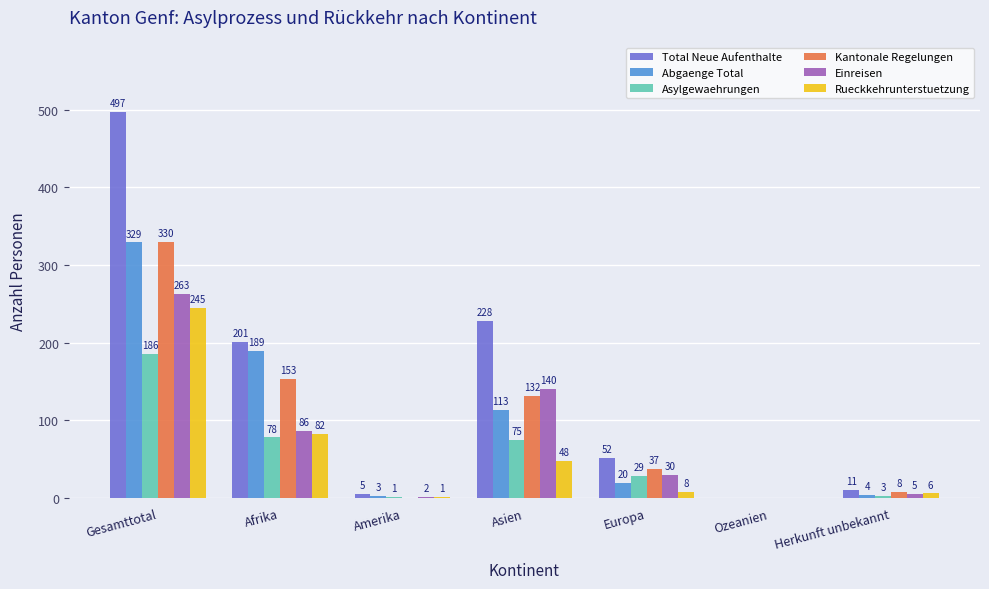

How many values in Total Neue Aufenthalte are above zero?

6